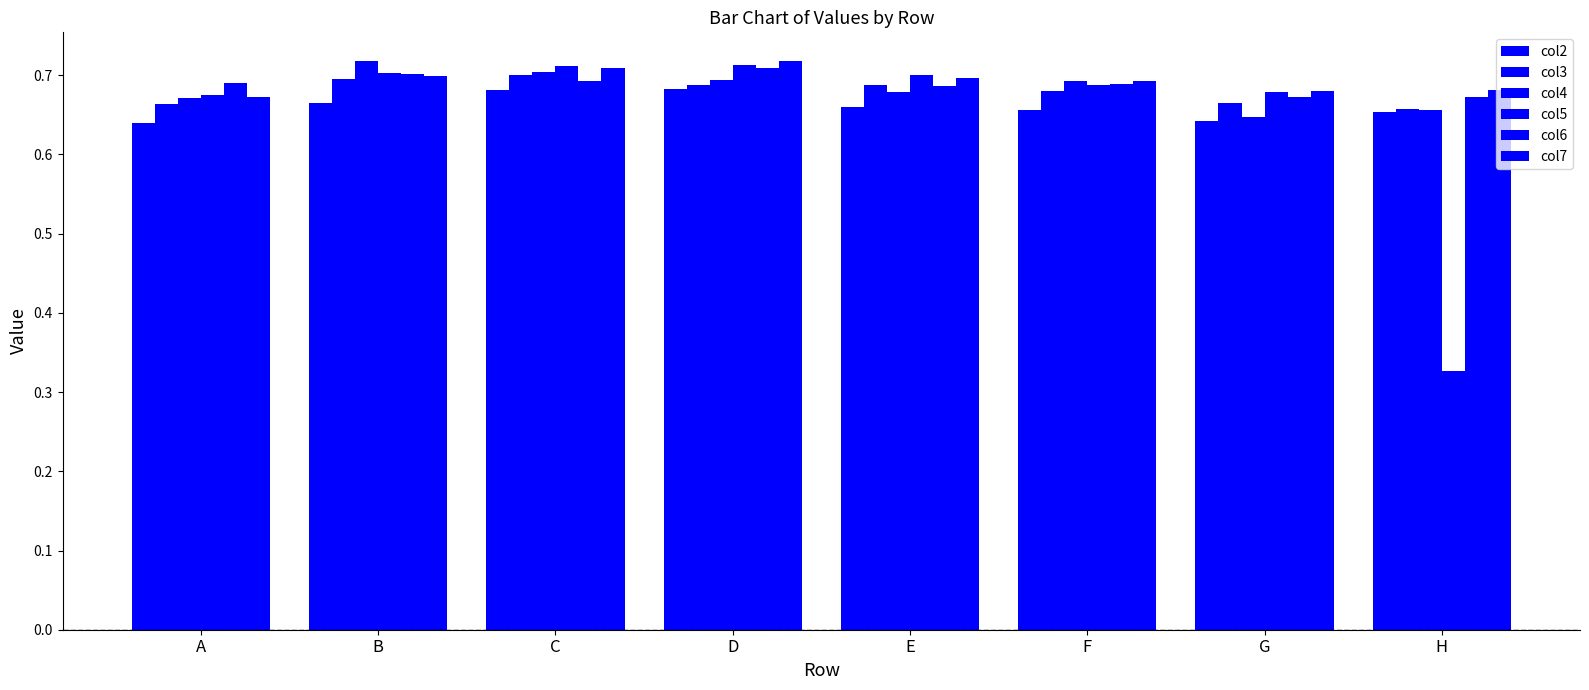

At which category is the sum across all series the highest?

D